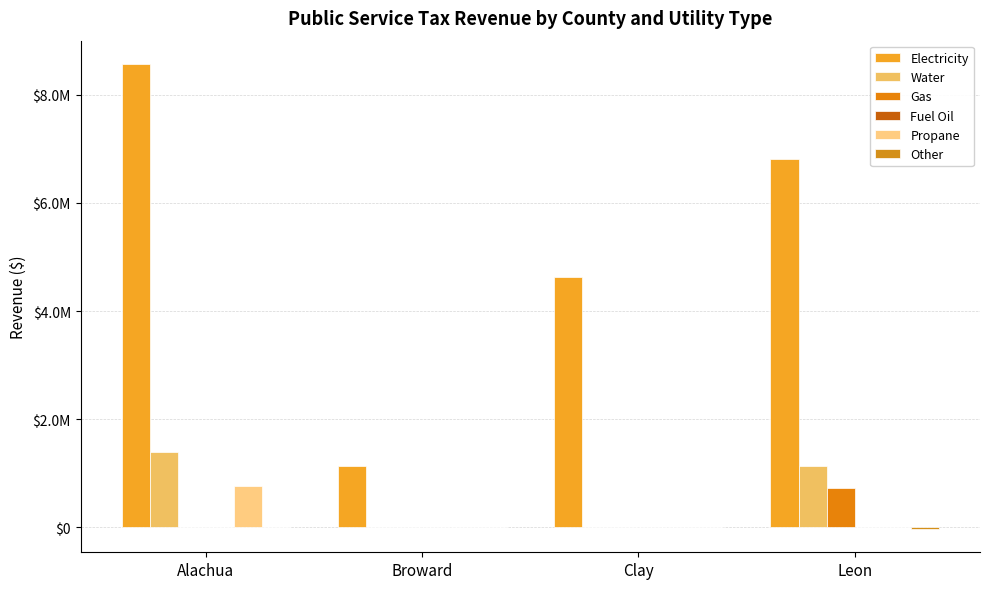

Reading left to right, what are all the values shown in this chart?

Electricity: Alachua=8568810	Broward=1137143	Clay=4629596	Leon=6814503
Water: Alachua=1394503	Broward=0	Clay=0	Leon=1132032
Gas: Alachua=0	Broward=0	Clay=0	Leon=724481
Fuel Oil: Alachua=0	Broward=0	Clay=0	Leon=1038
Propane: Alachua=772643	Broward=0	Clay=0	Leon=0
Other: Alachua=0	Broward=0	Clay=0	Leon=-30070